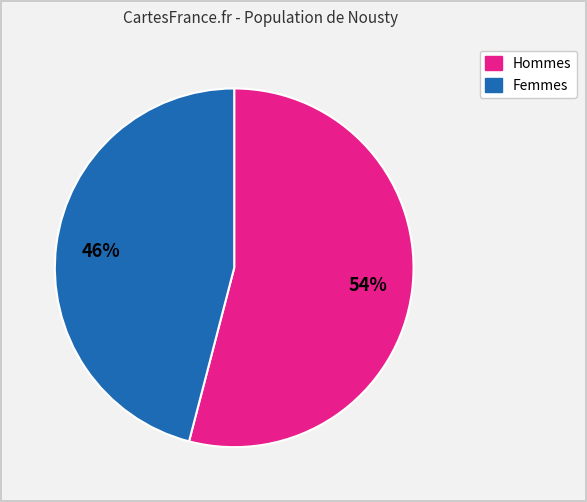

To the nearest percent, what is the average slice percentage?

50%